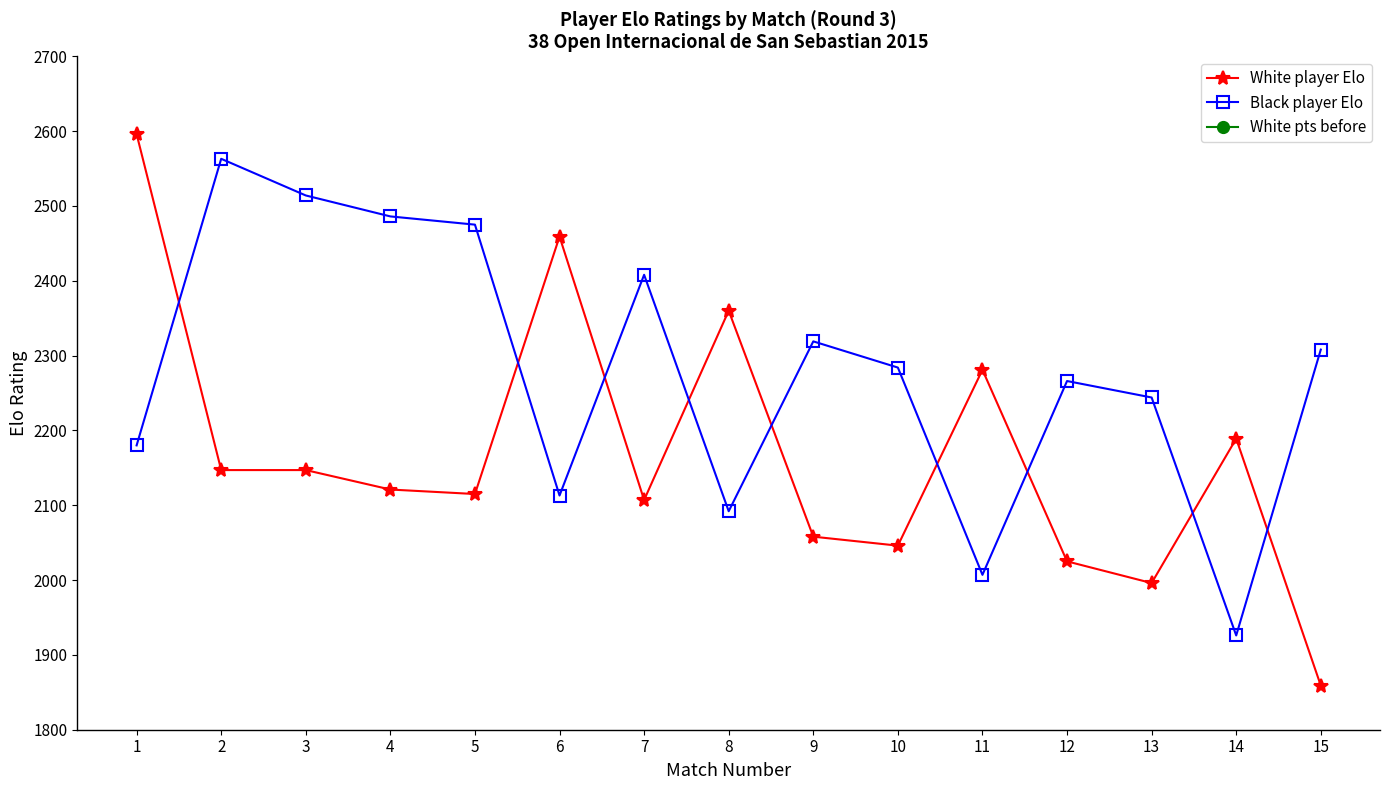

What is the value of the Black player Elo point at the 7th from the left?

2408